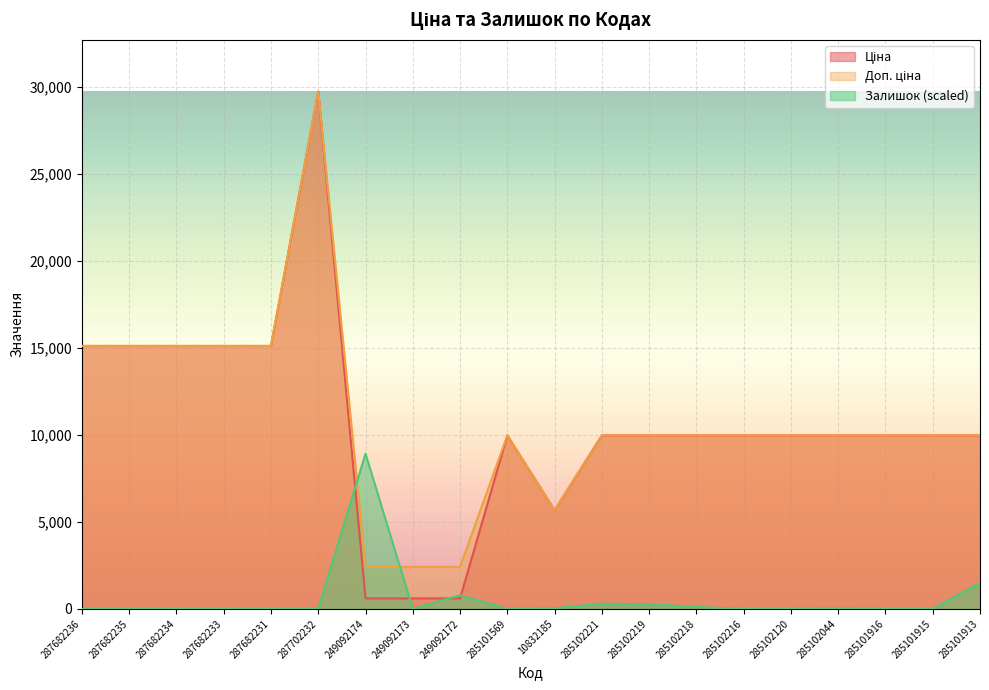

Where do Залишок and Доп. ціна first cross each other?

287702232 and 249092174